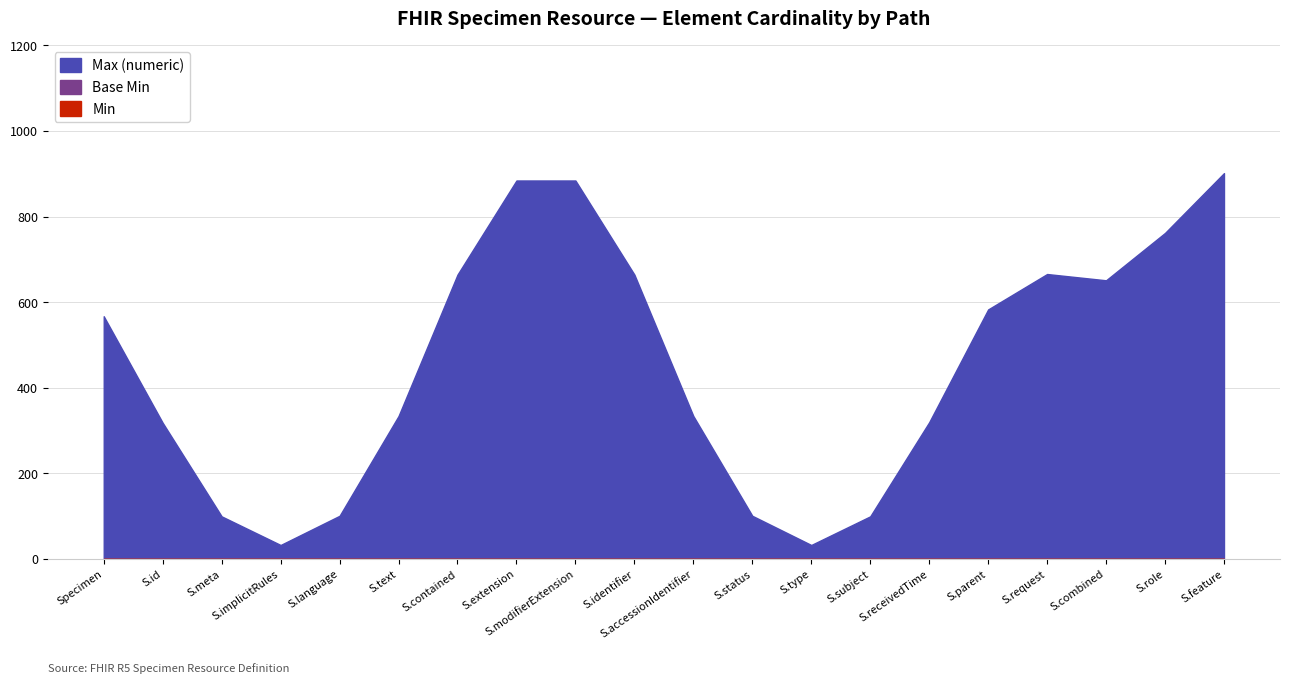

List the labels in order of Min value, largest first.

Specimen, Specimen.id, Specimen.meta, Specimen.implicitRules, Specimen.language, Specimen.text, Specimen.contained, Specimen.extension, Specimen.modifierExtension, Specimen.identifier, Specimen.accessionIdentifier, Specimen.status, Specimen.type, Specimen.subject, Specimen.receivedTime, Specimen.parent, Specimen.request, Specimen.combined, Specimen.role, Specimen.feature